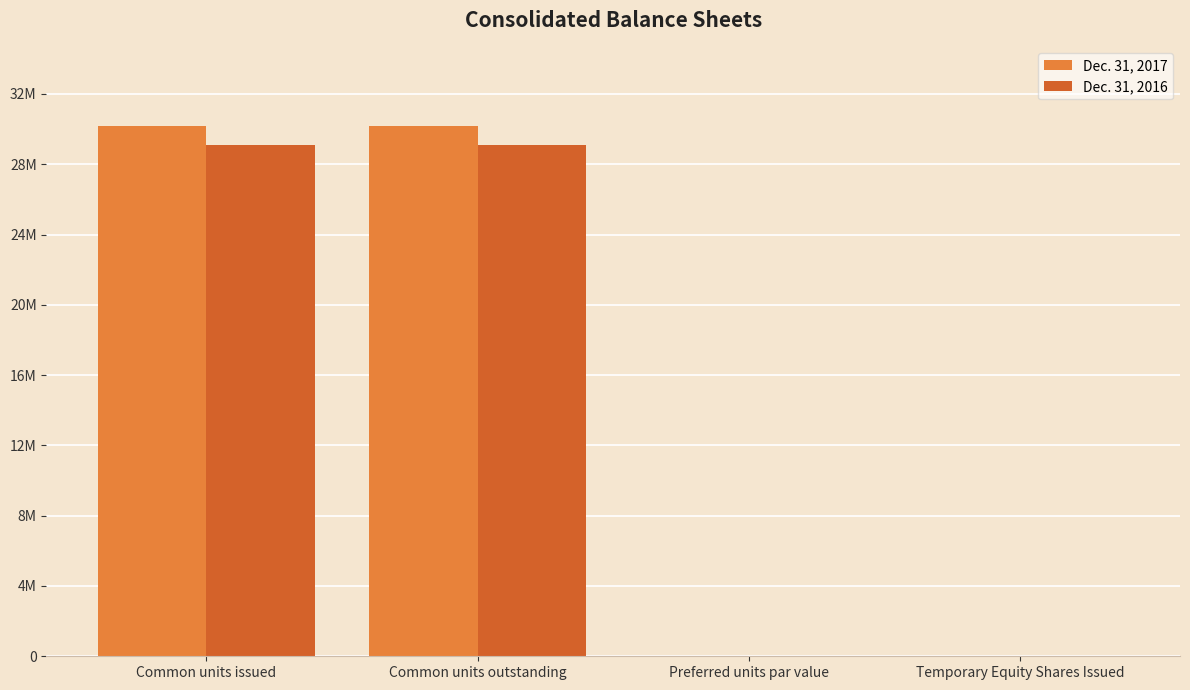

What is the difference between the maximum and minimum values in the Dec. 31, 2017 series?

30174940